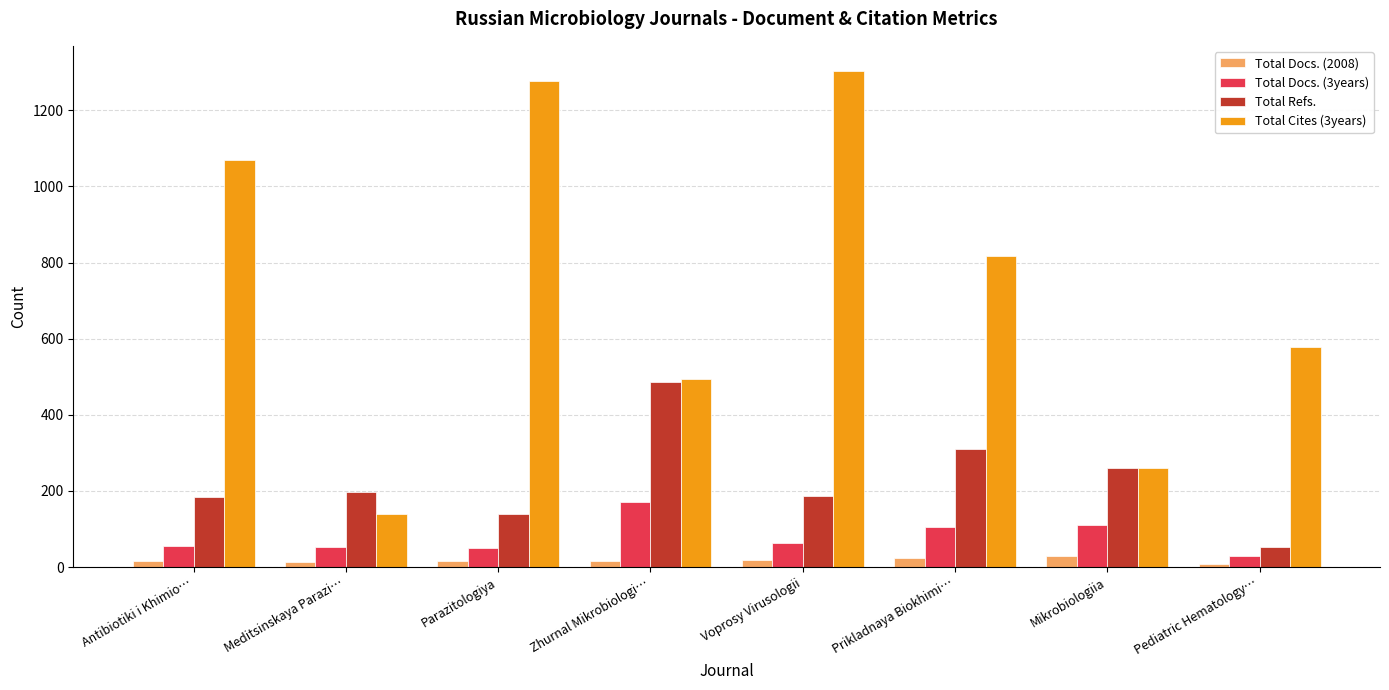

What are all the series names shown in the legend?

Total Docs. (2008), Total Docs. (3years), Total Refs., Total Cites (3years)